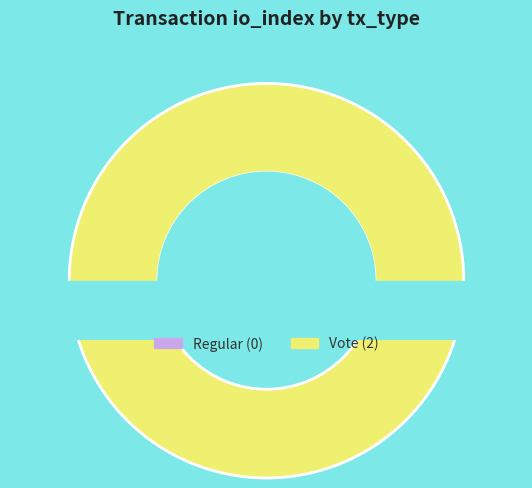

Count the number of slices in the pie.

2